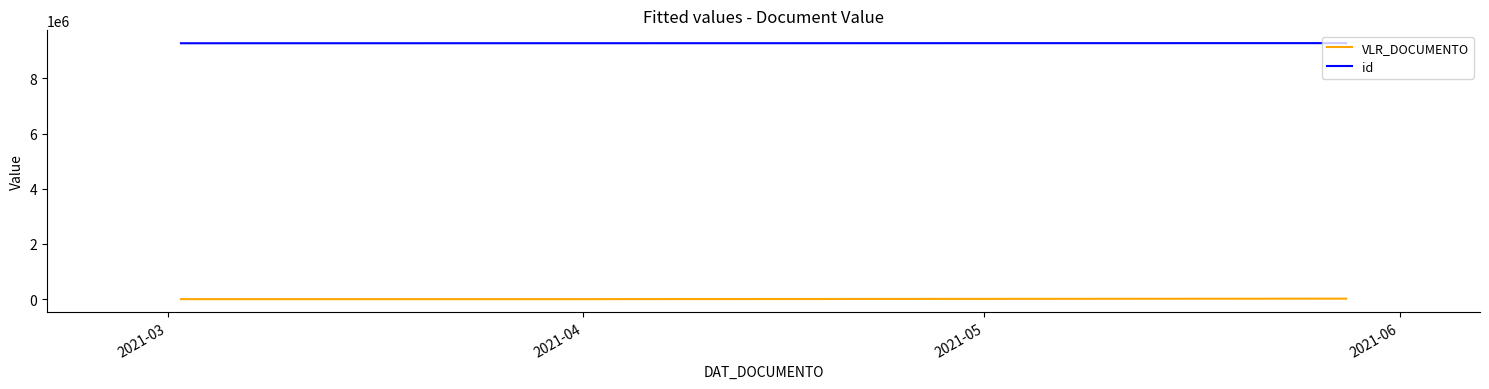

What is the average value of the id series?

9274251.7